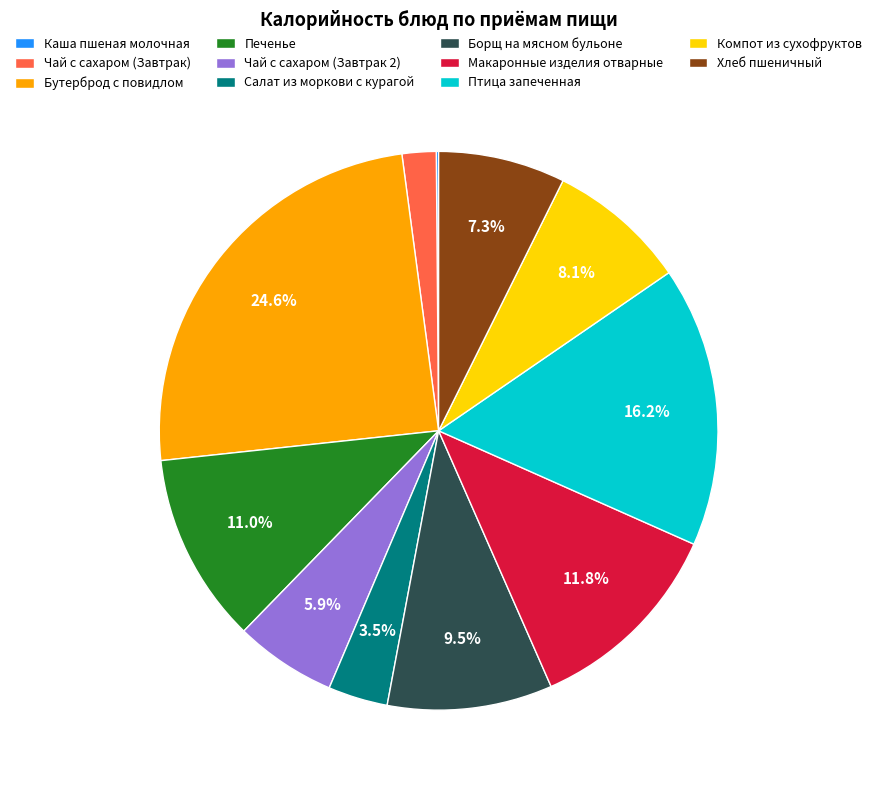

What percentage is NOT represented by Компот из сухофруктов?

91.9%